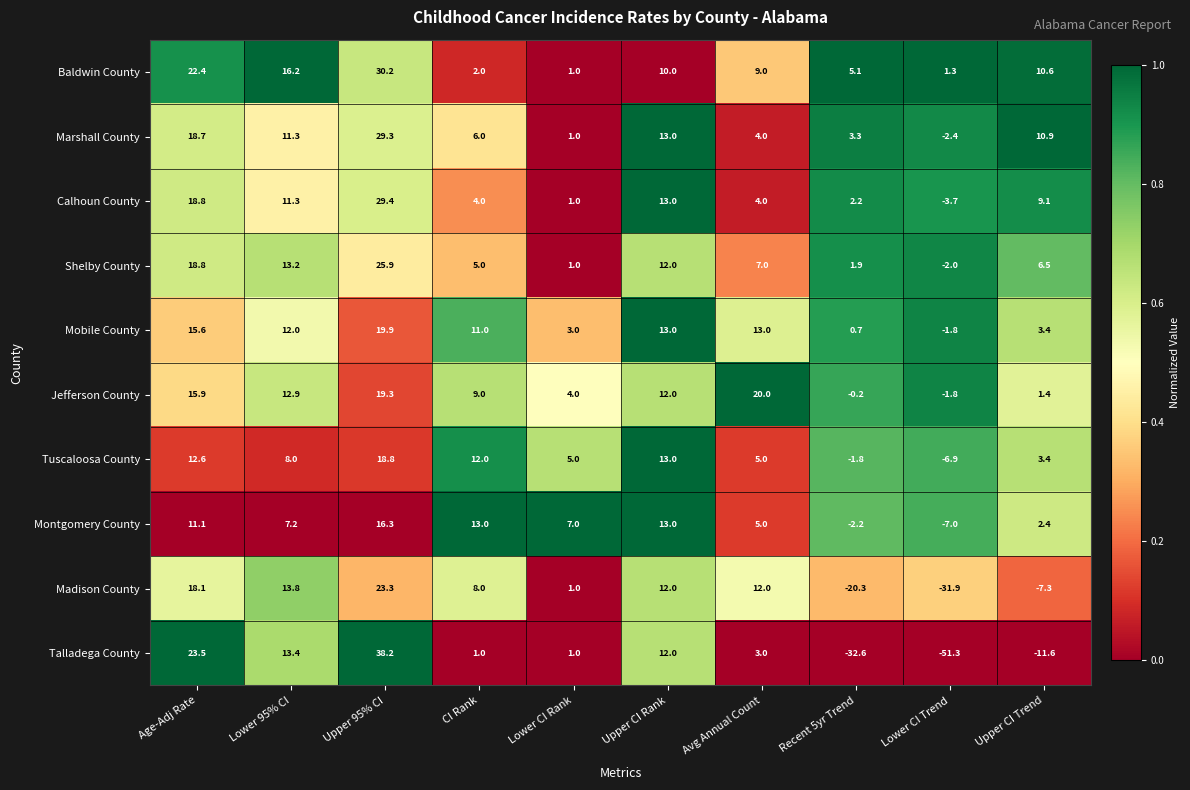

Which category has the highest value across all series?

Upper 95% CI